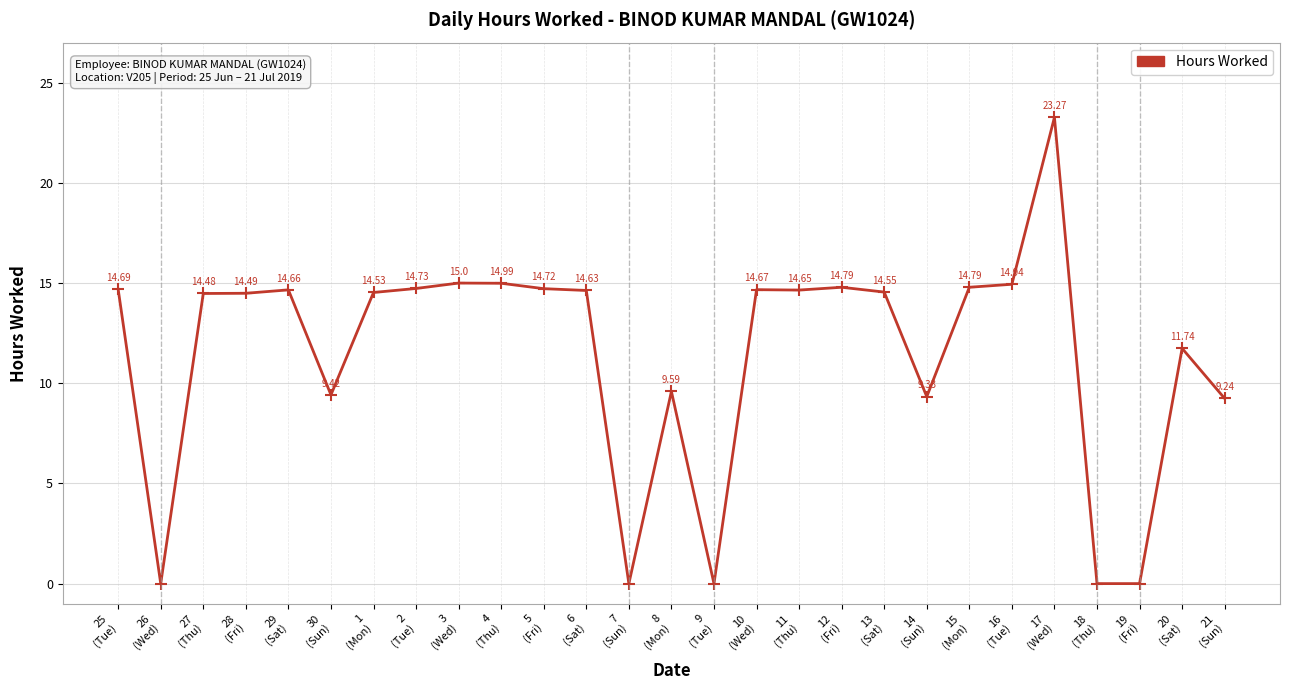

Reading left to right, extract all data points from this chart.

14.7	0.0	14.5	14.5	14.7	9.4	14.5	14.7	15.0	15.0	14.7	14.6	0.0	9.6	0.0	14.7	14.7	14.8	14.6	9.3	14.8	14.9	23.3	0.0	0.0	11.7	9.2